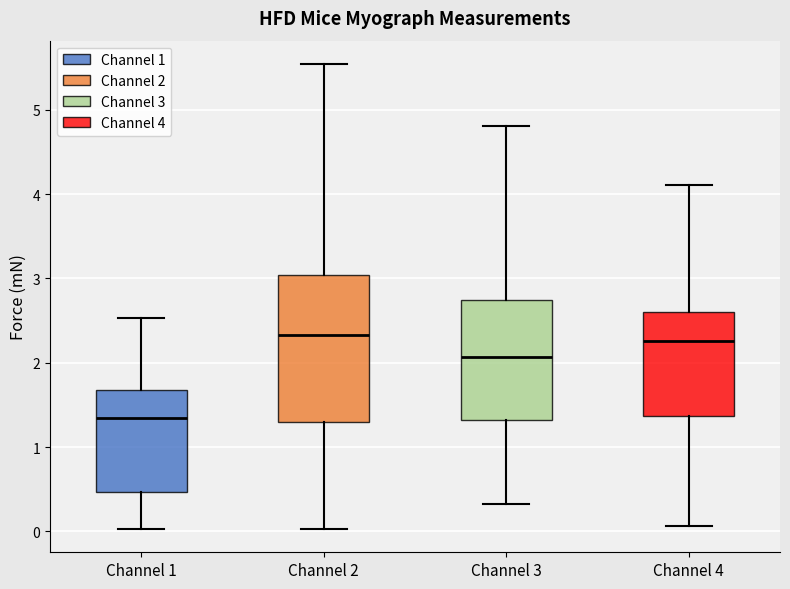

Where does the upper whisker of the box for Channel 4 end on the y-axis? The values are not printed on the chart, so give them approximately, as read against the axis.

4.1